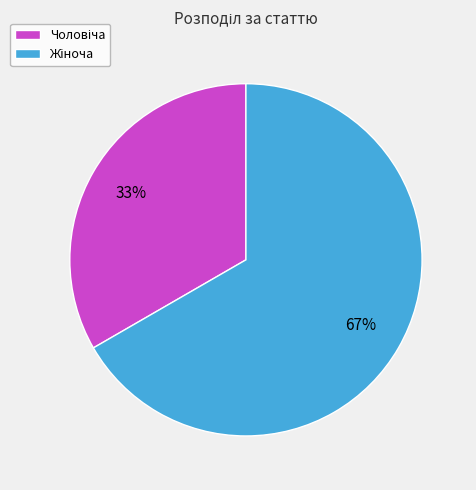

To the nearest percent, what is the average slice percentage?

50%